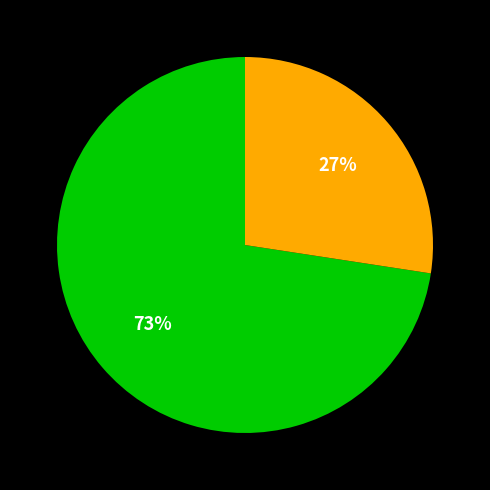

To the nearest percent, what is the average slice percentage?

50%